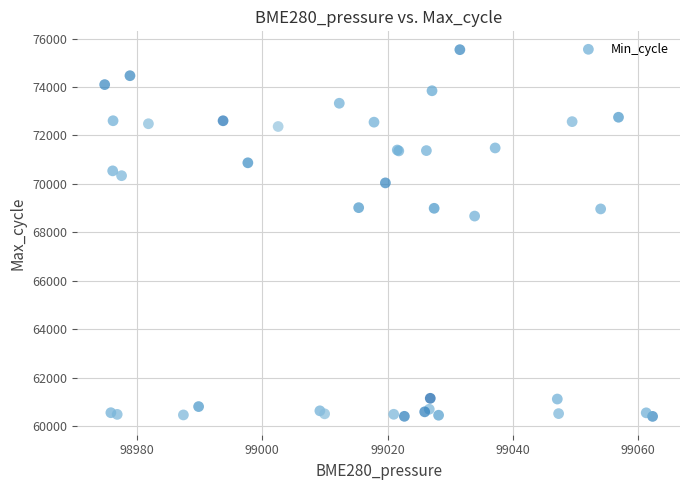

What Y value in the scatter plot is closest to 67968?

68669